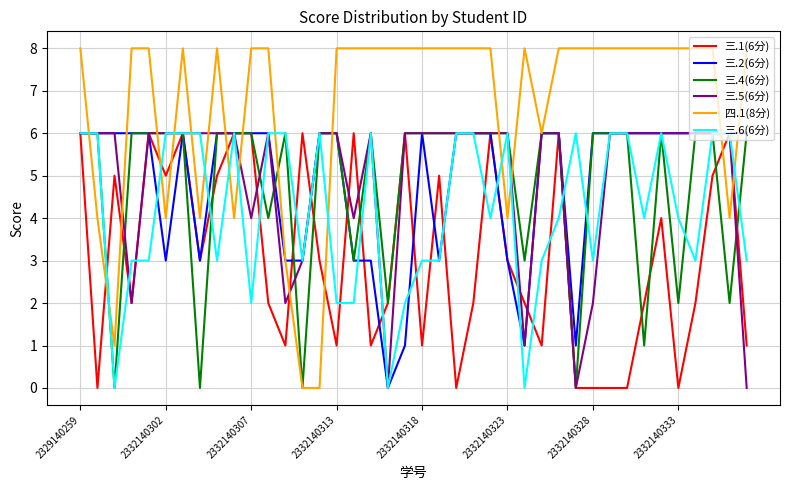

Which series has the largest total across all categories?

四.1(8分)